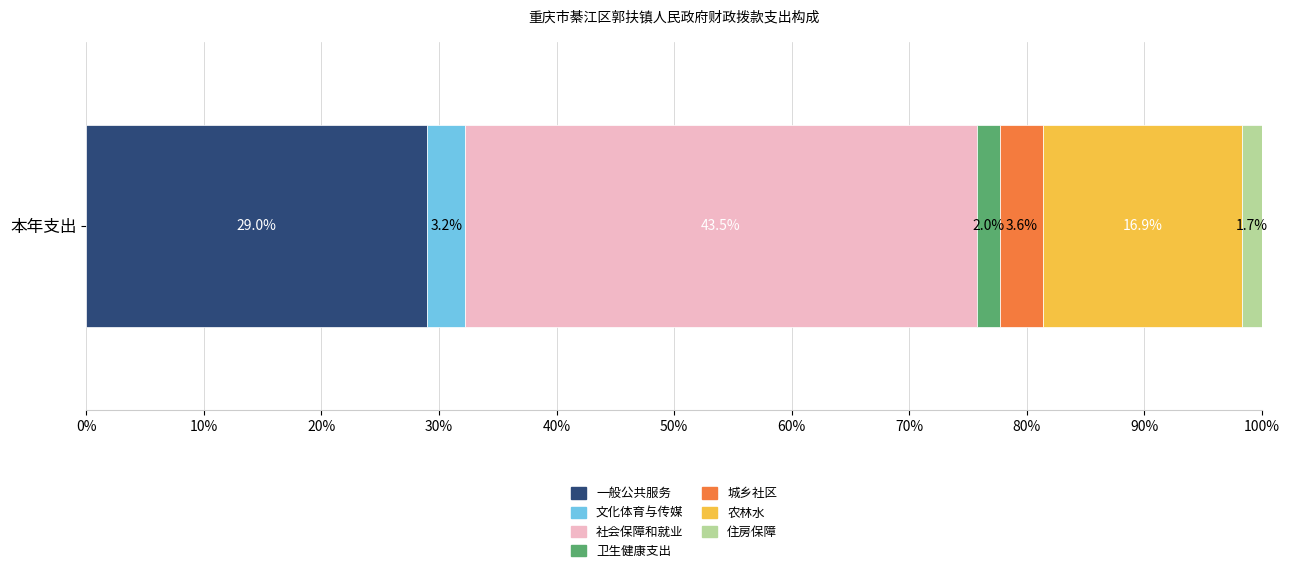

What is the maximum value for 一般公共服务?

29.0